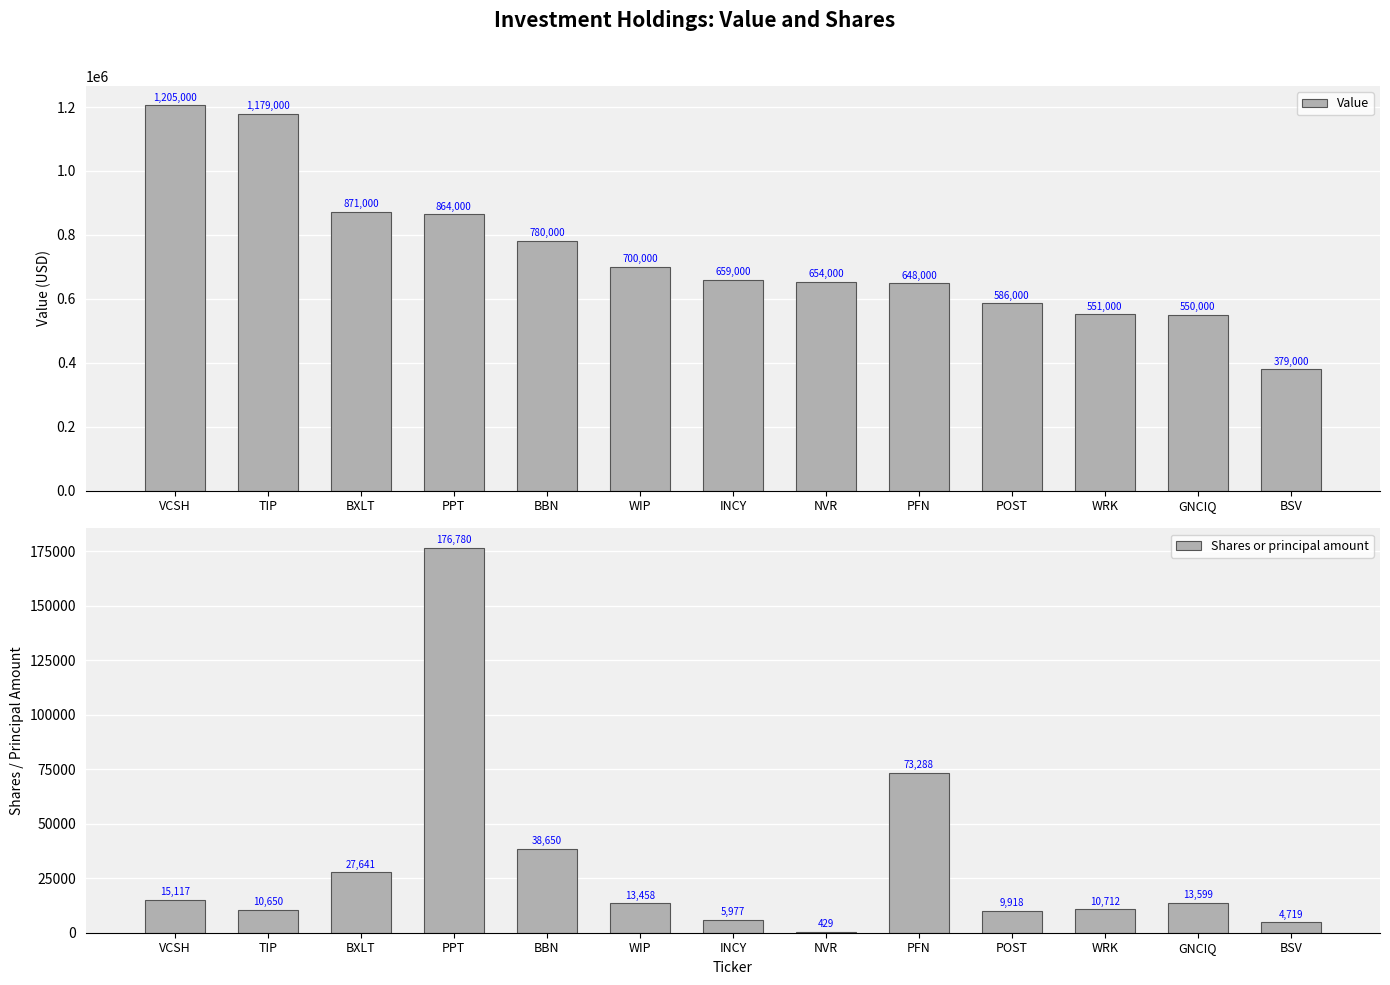

What is the sum of the Shares or principal amount values at GNCIQ and BBN?

52249